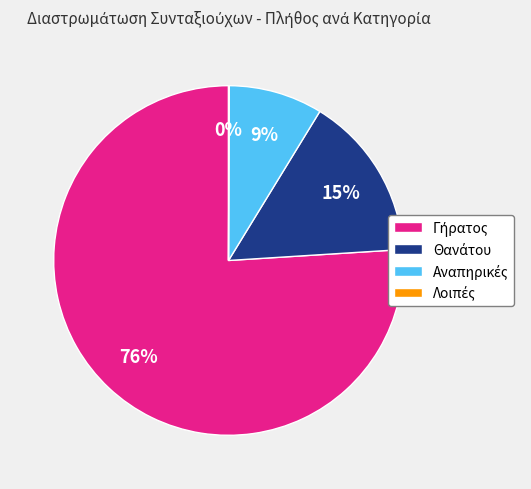

Does any single category account for the majority?

Yes